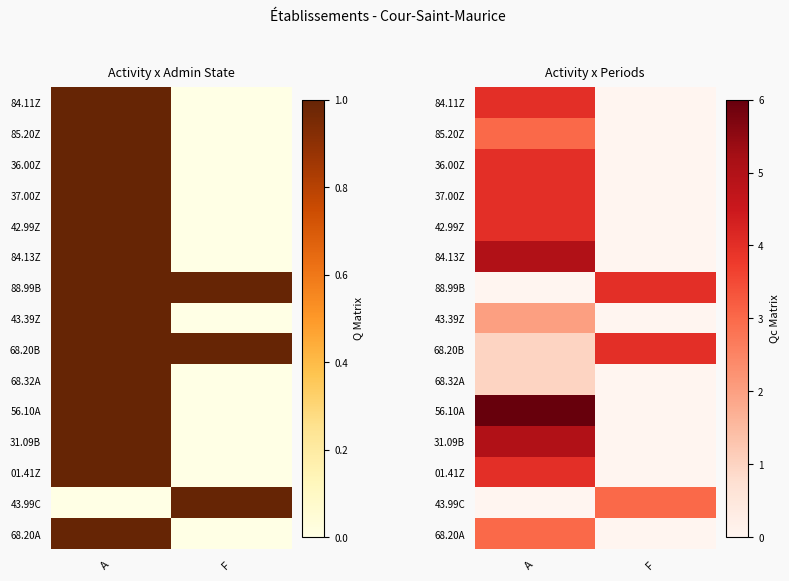

The 43.99C series shows 3 at F. True or false?

True